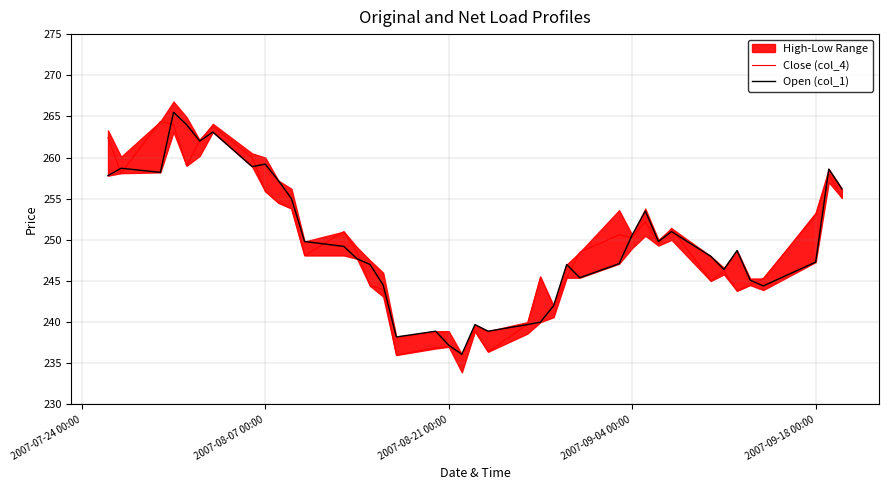

What is the maximum value for Close (col_4)?

264.4